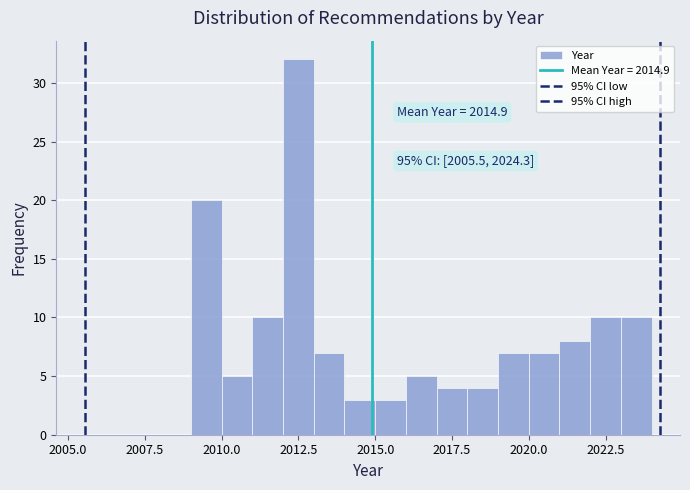

Read against the x-axis, roughly where is the centre of the tallest bar?

2012.5